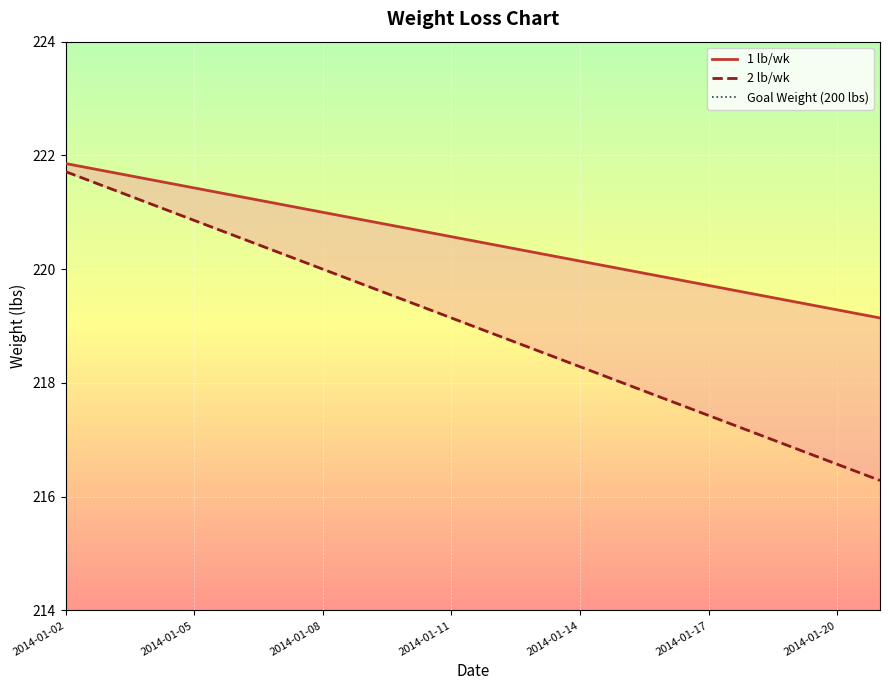

What is the difference between the highest and lowest values at 2014-01-16?

2.1